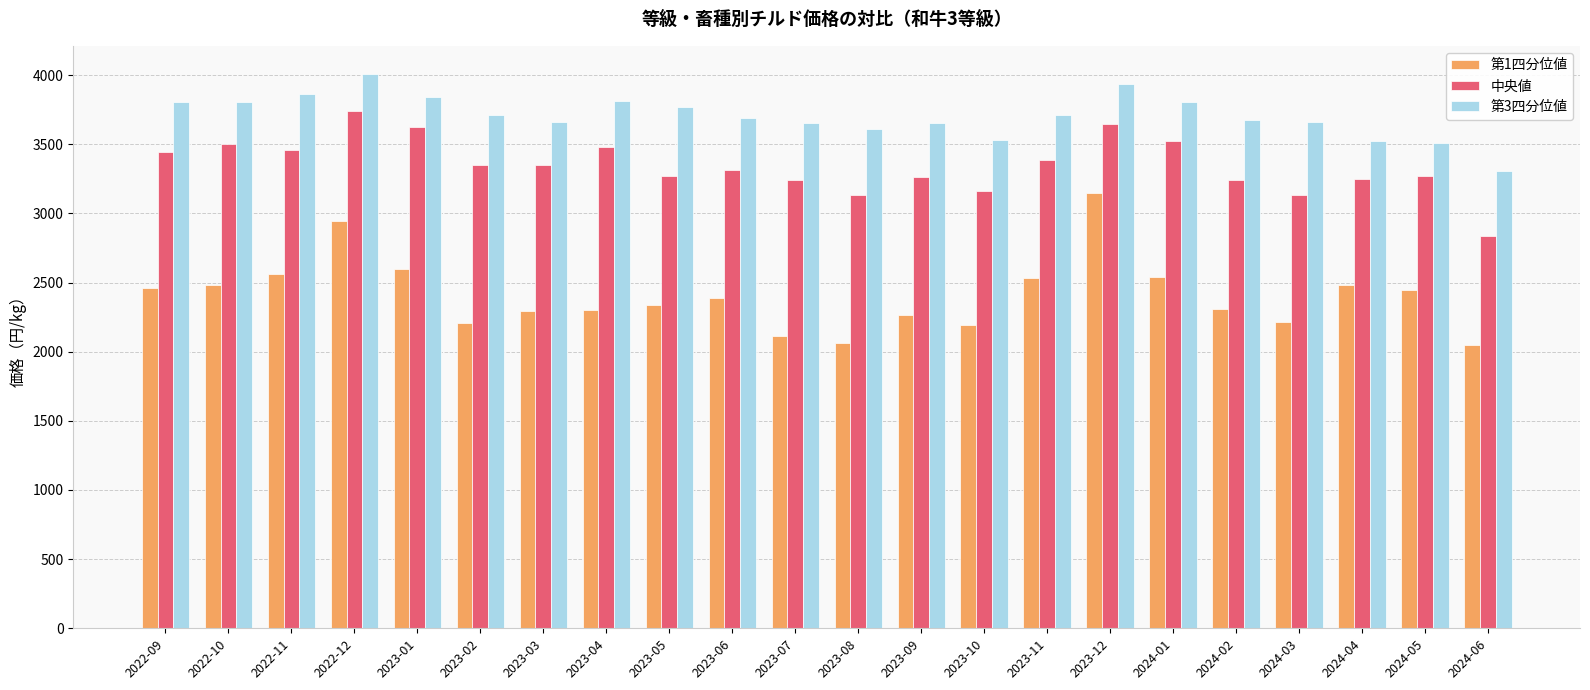

Which series has the largest total across all categories?

第3四分位値